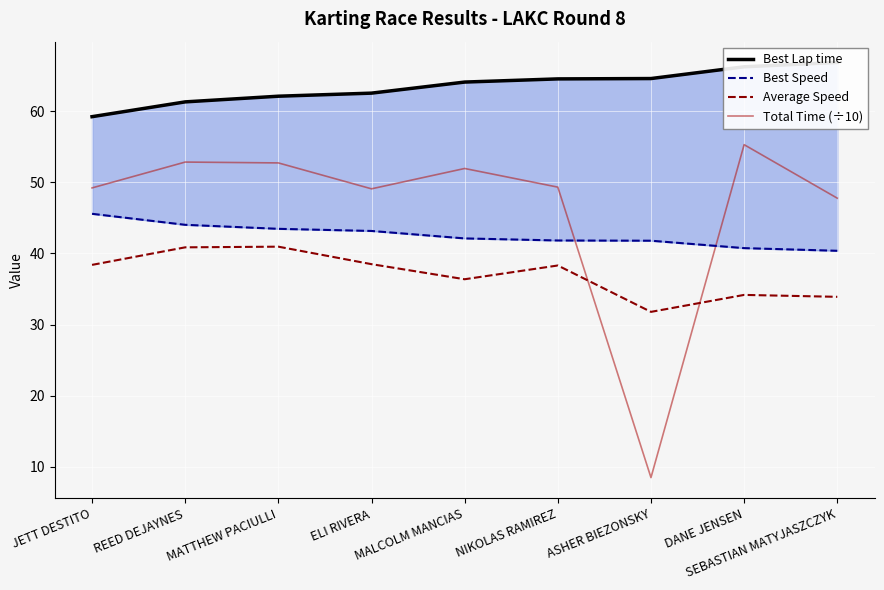

True or false: Total Time (÷10) and Average Speed cross at least once.

True